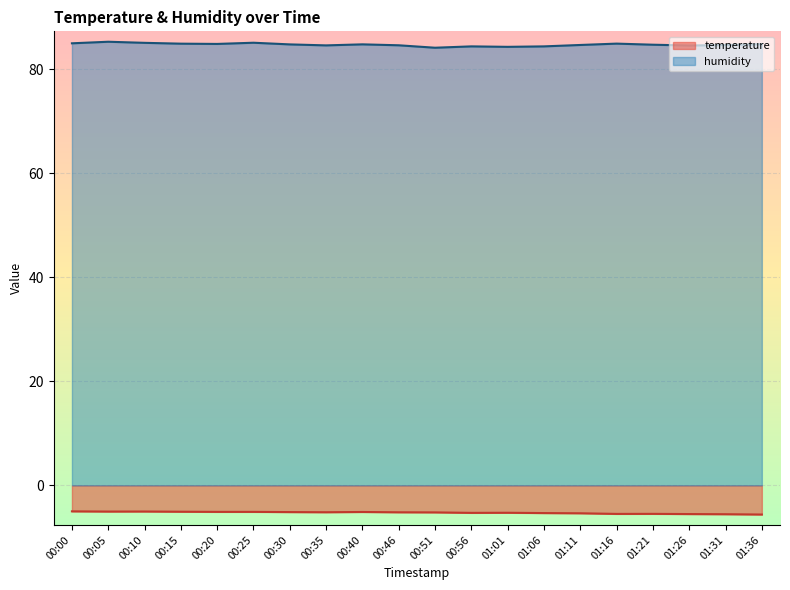

Which has a higher value, 00:51 or 00:20?

00:20